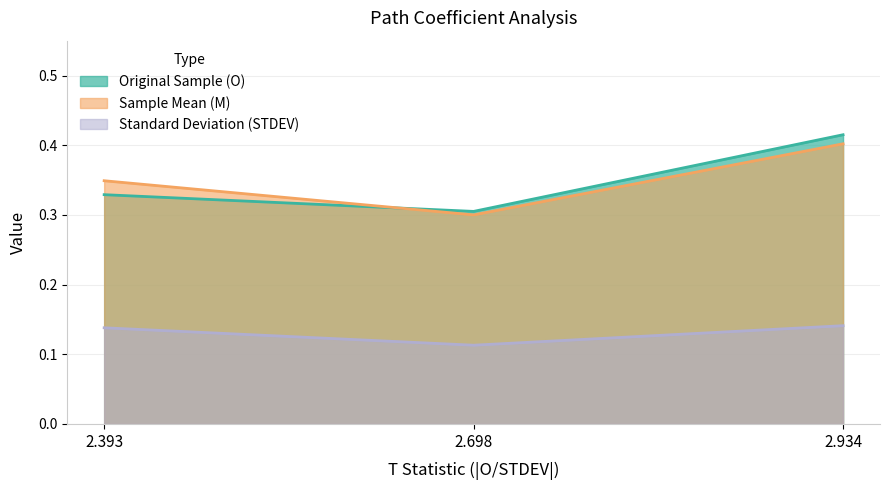

True or false: Standard Deviation (STDEV) has a value of 0.2 at 2.698.

False